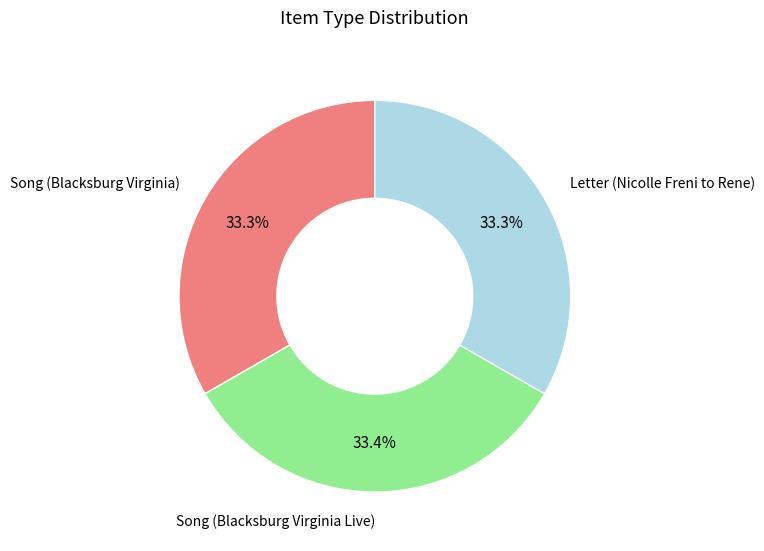

Is there a majority slice in this chart?

No